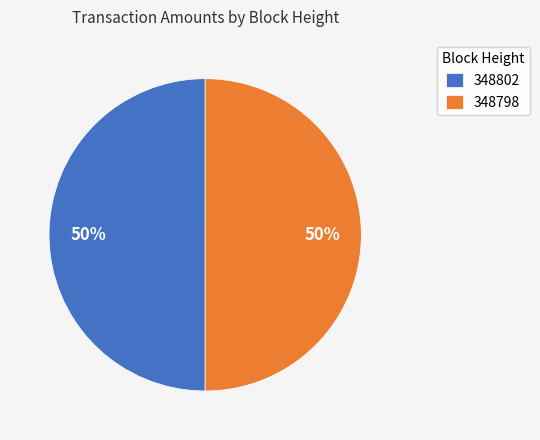

True or false: 348802 accounts for 58% of the total.

False